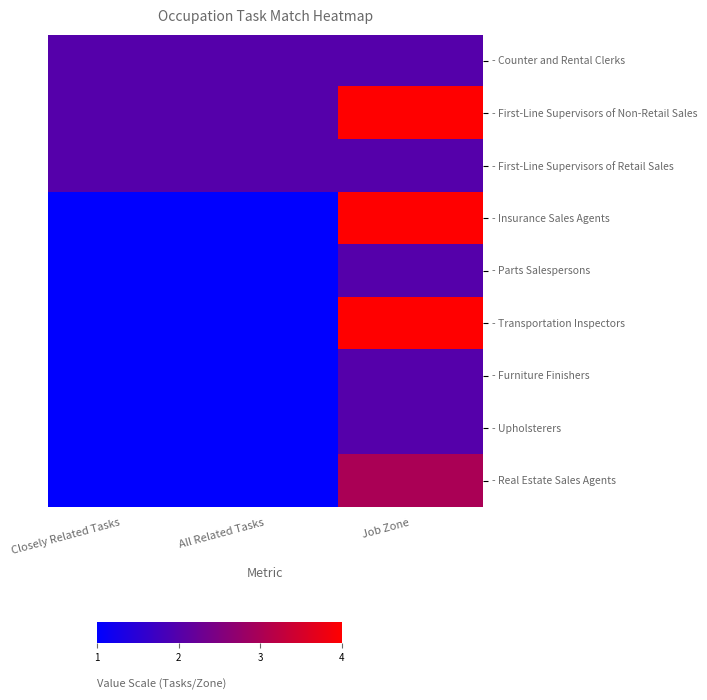

What is the total value across all series at Closely Related Tasks?

12